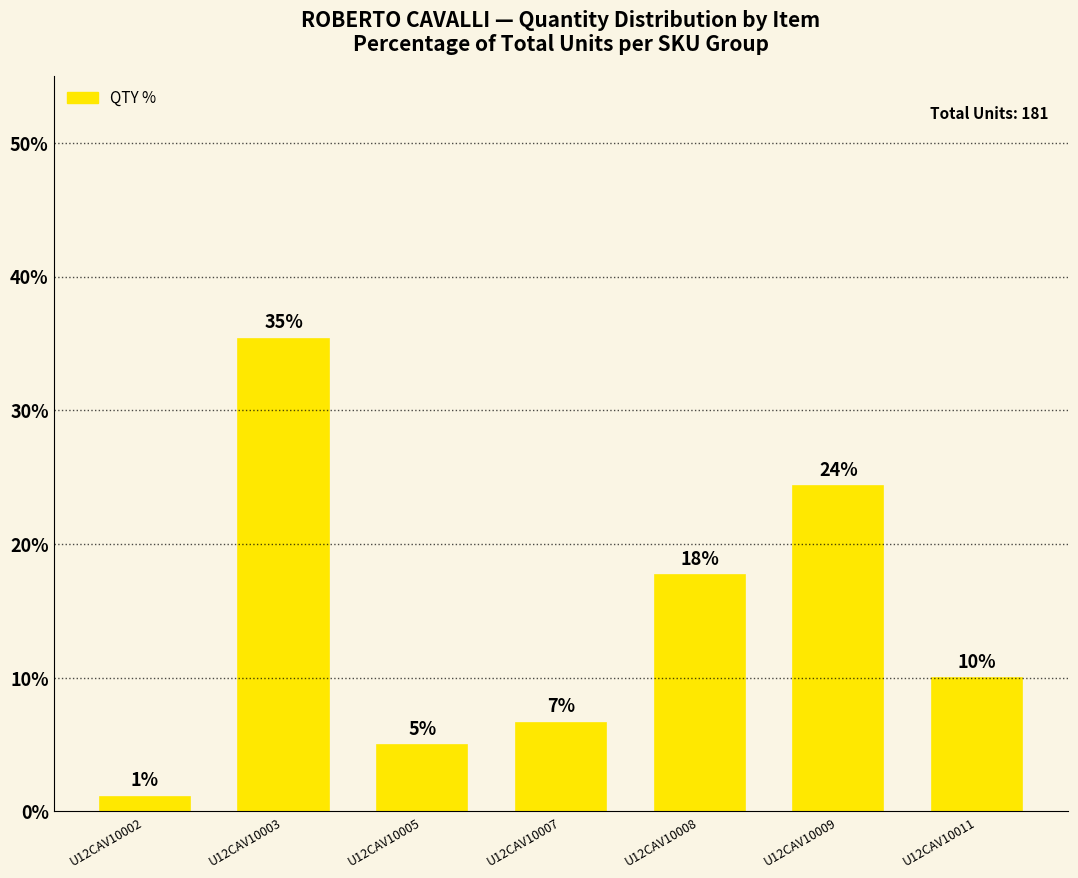

Reading left to right, what are all the values shown in this chart?

U12CAV10002=1.1	U12CAV10003=35.4	U12CAV10005=5.0	U12CAV10007=6.6	U12CAV10008=17.7	U12CAV10009=24.3	U12CAV10011=9.9